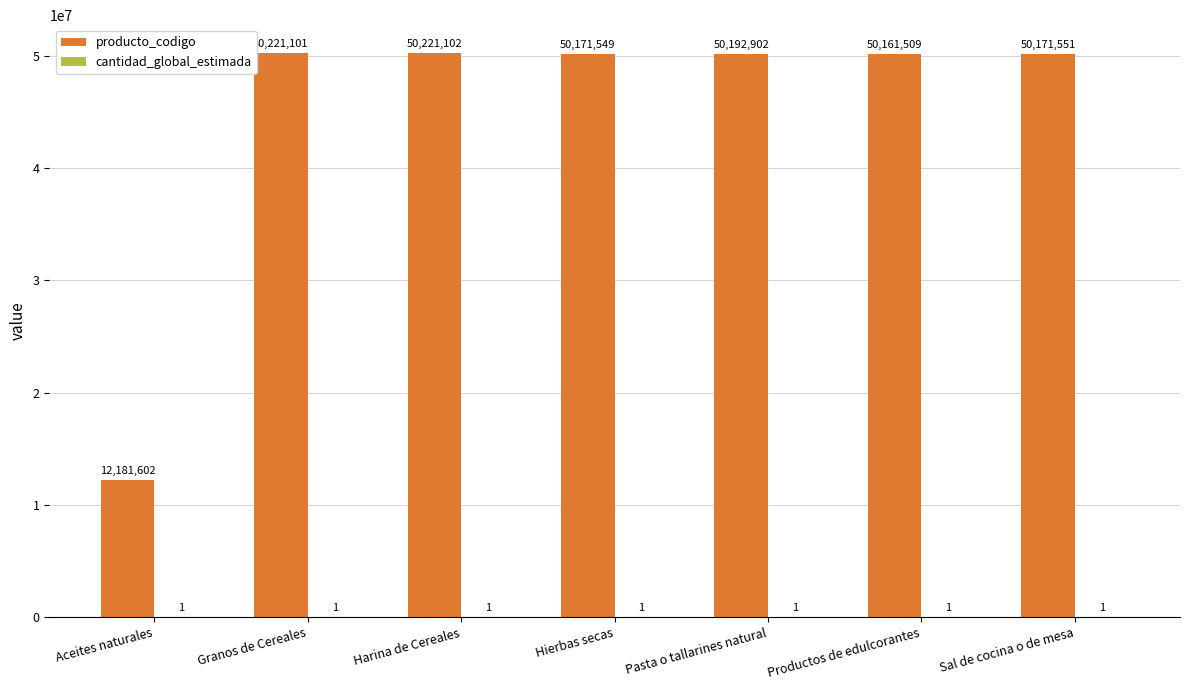

What is the approximate value of producto_codigo at Sal de cocina o de mesa, to the nearest 100?

50171600